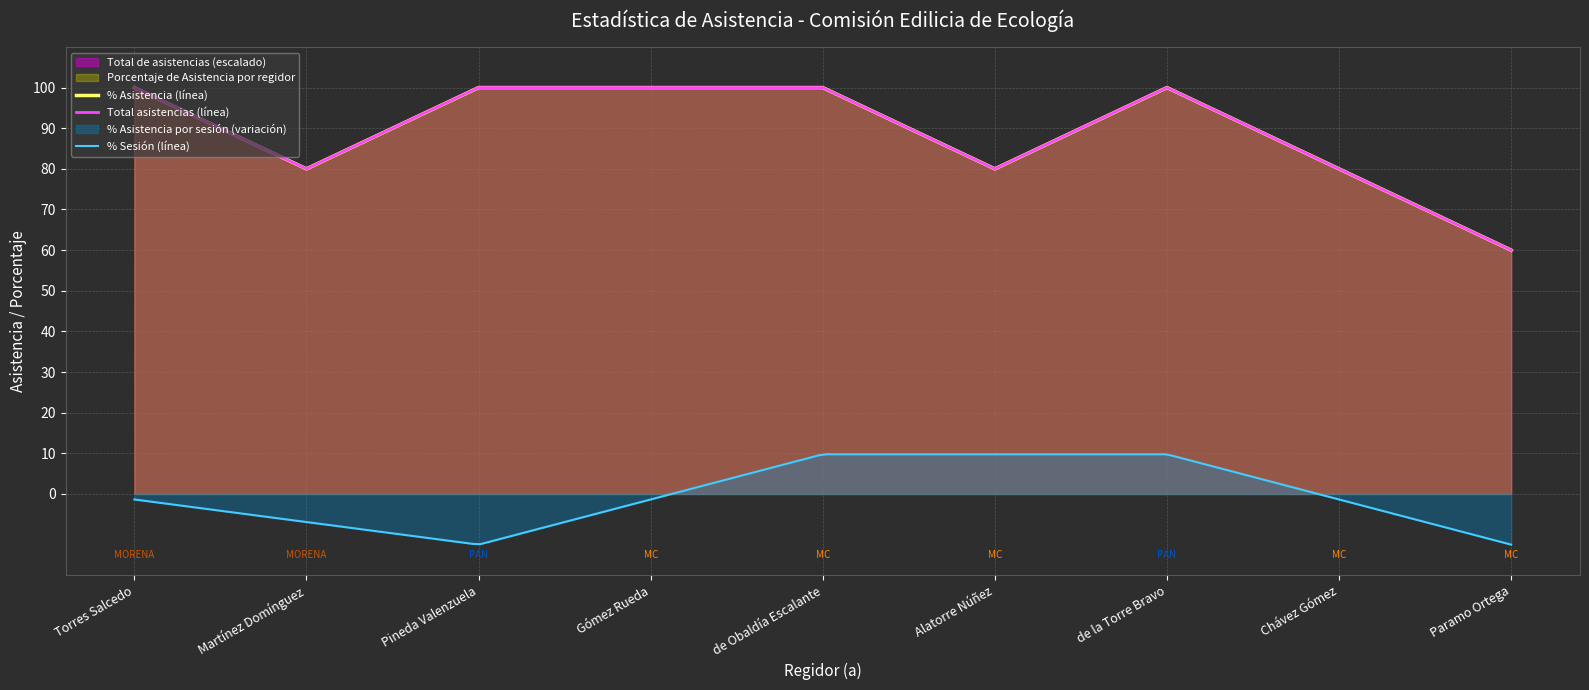

The value of Porcentaje de Asistencia por regidor at Martínez Domínguez is 130. True or false?

False